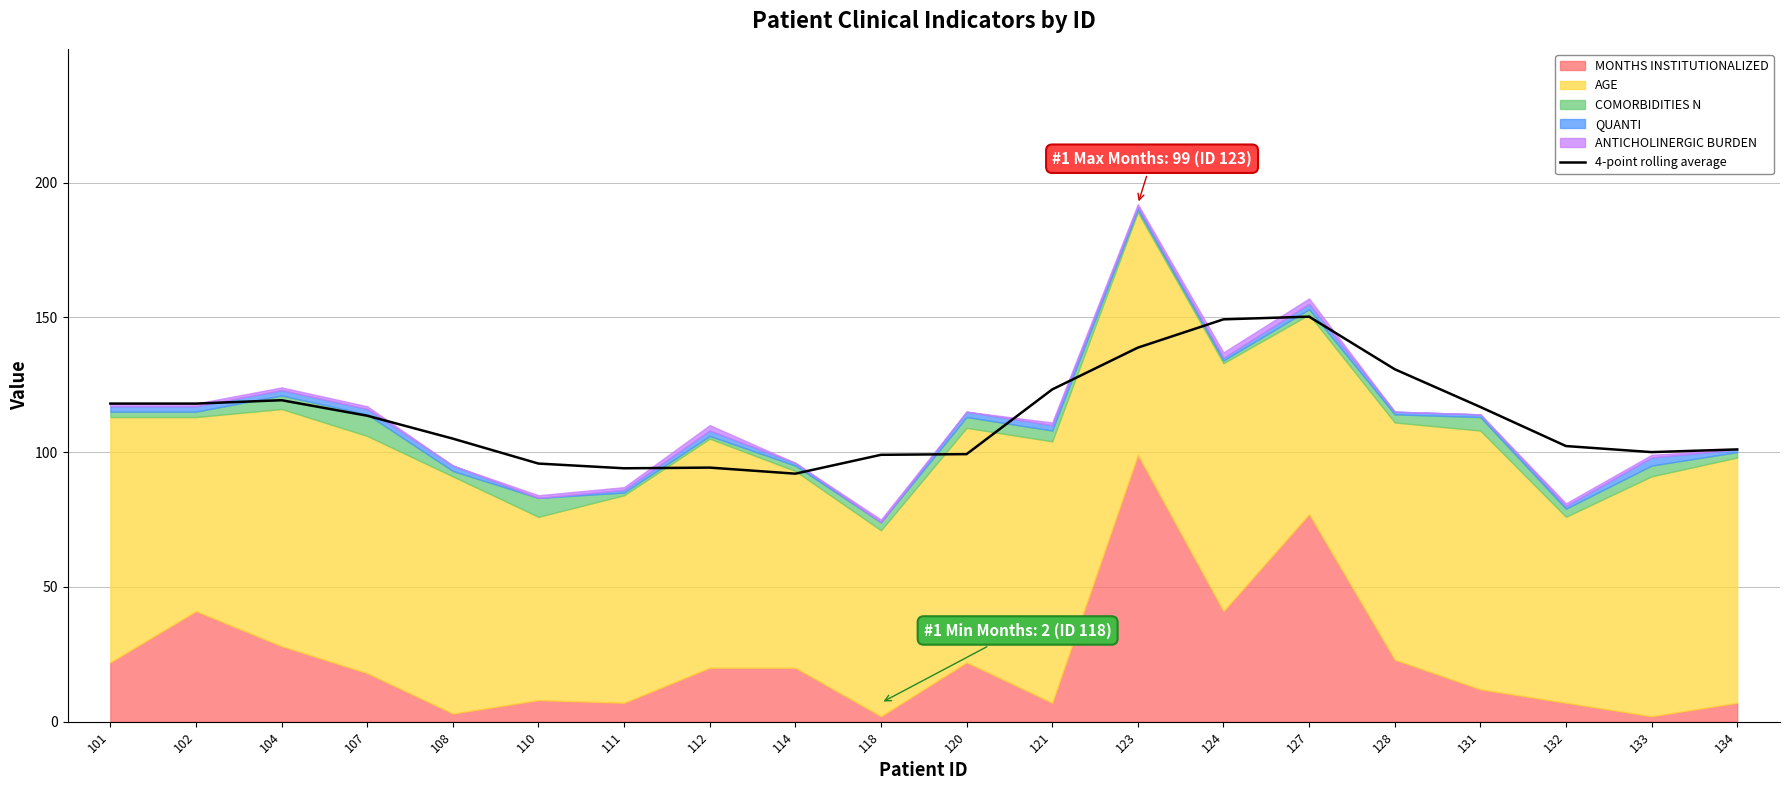

The 4-point rolling average series shows 147.5 at 111. True or false?

False